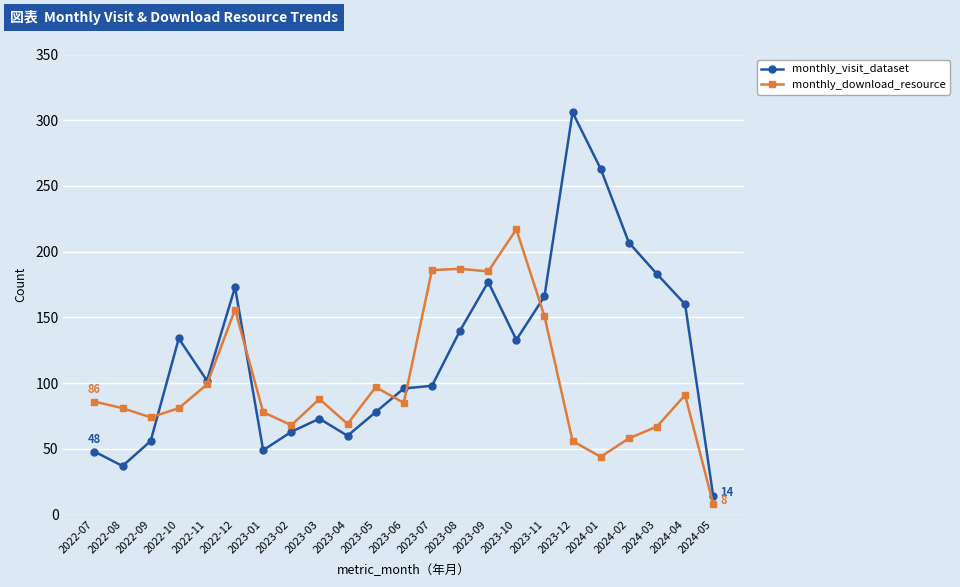

What position from the left is 2023-06?

12